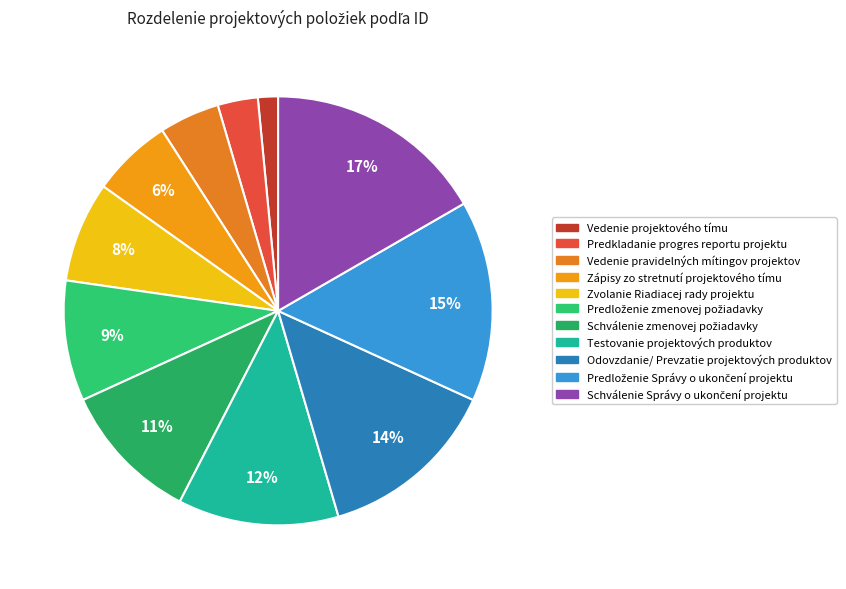

Which category has the smallest portion of the pie?

Vedenie projektového tímu